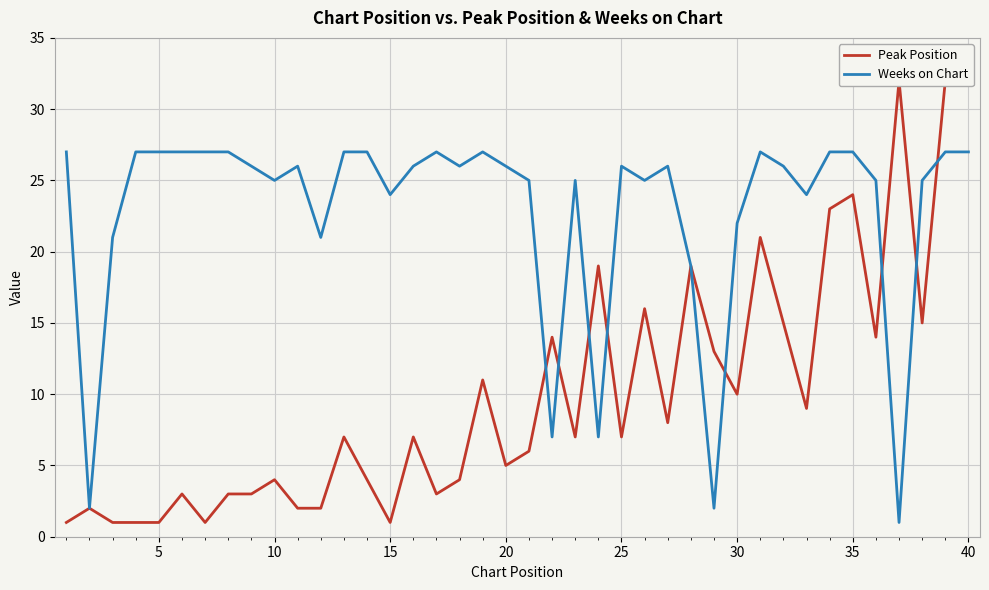

True or false: Weeks on Chart has a value of 44 at 40.

False